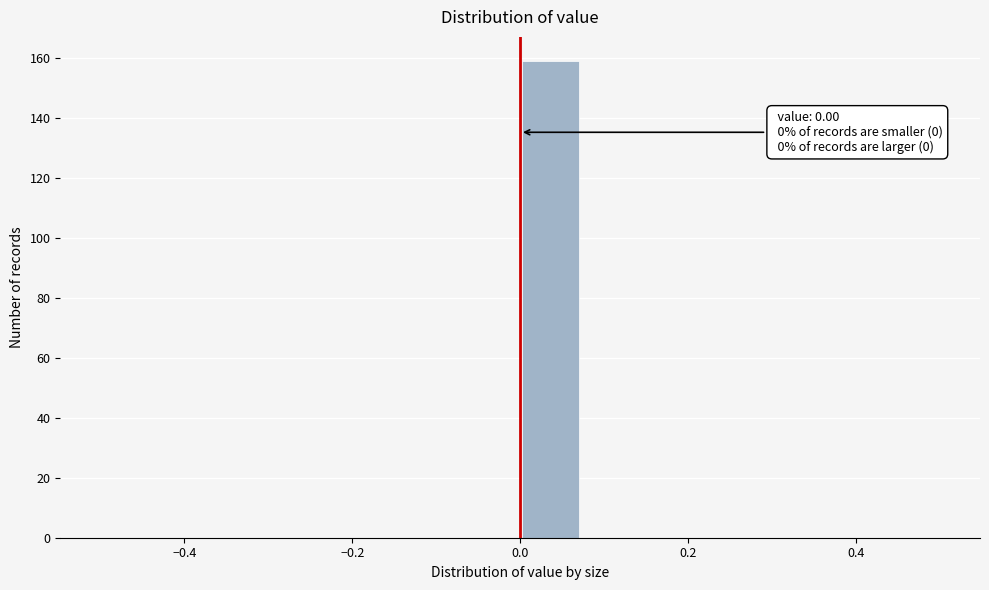

Read against the x-axis, roughly where is the centre of the tallest bar?

0.04